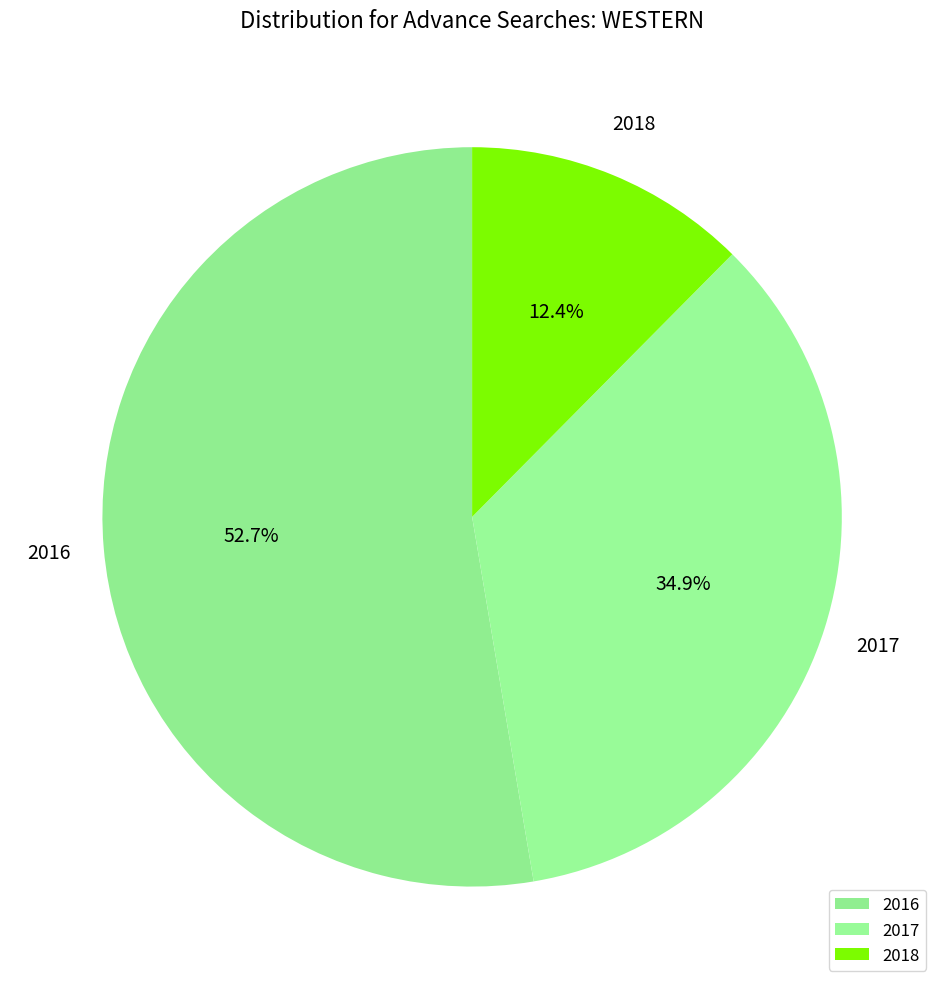

Rank the categories by value from highest to lowest.

2016, 2017, 2018